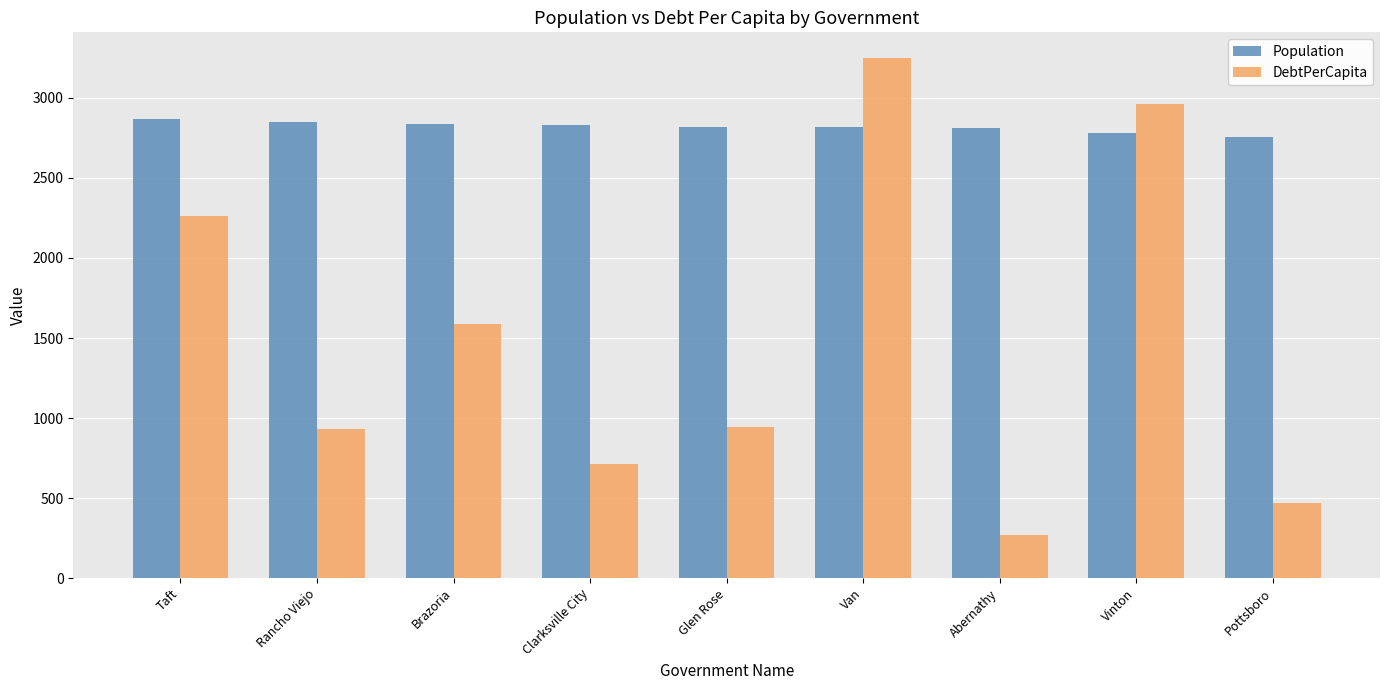

What is the approximate value of Population at Van?

2816.0